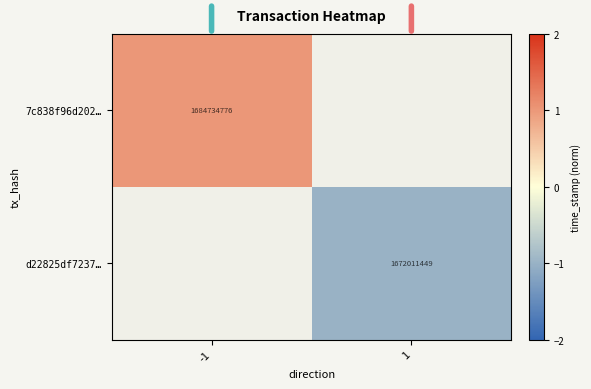

The 7c838f96d202… series shows 1684734776 at -1. True or false?

True